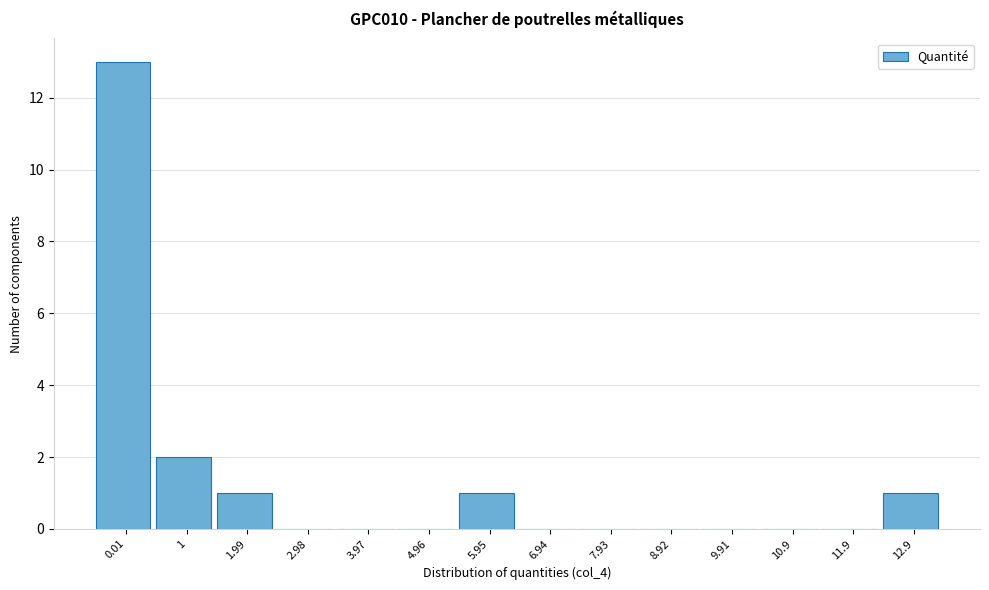

Reading left to right, list all the values displayed in this chart.

0.01=13	1=2	1.99=1	2.98=0	3.97=0	4.96=0	5.95=1	6.94=0	7.93=0	8.92=0	9.91=0	10.9=0	11.9=0	12.9=1